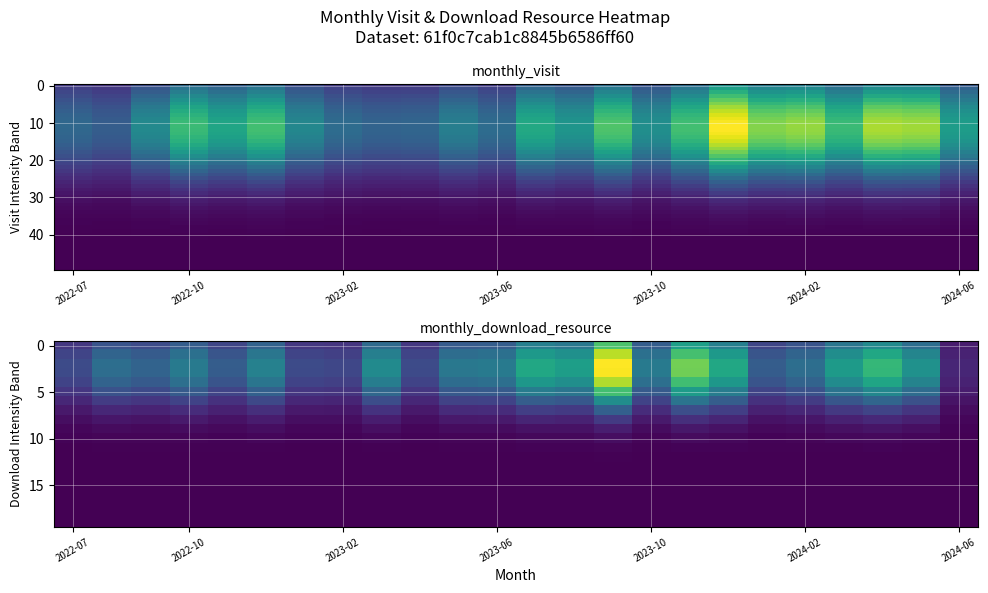

The monthly_download_resource series shows 4.9 at 2024-06. True or false?

True